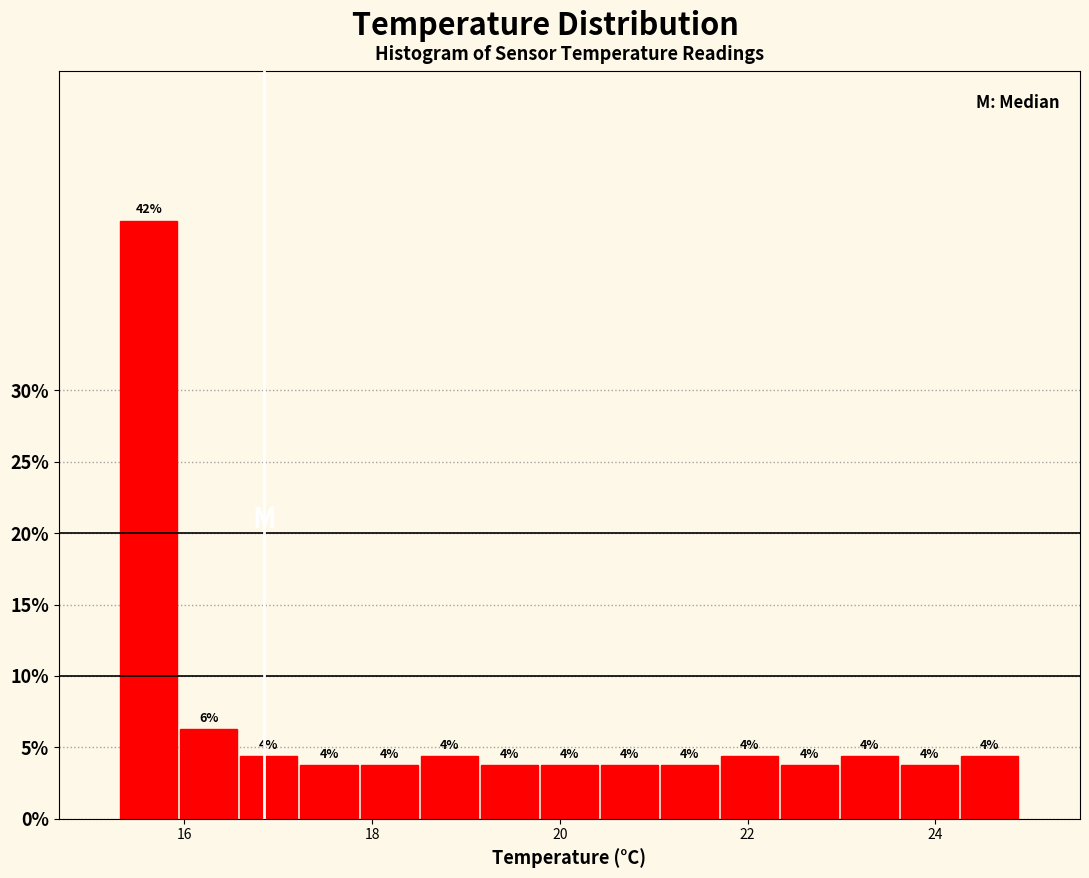

Around what value on the x-axis is the tallest bar? Give the approximate position of its centre, as read against the axis.

15.6